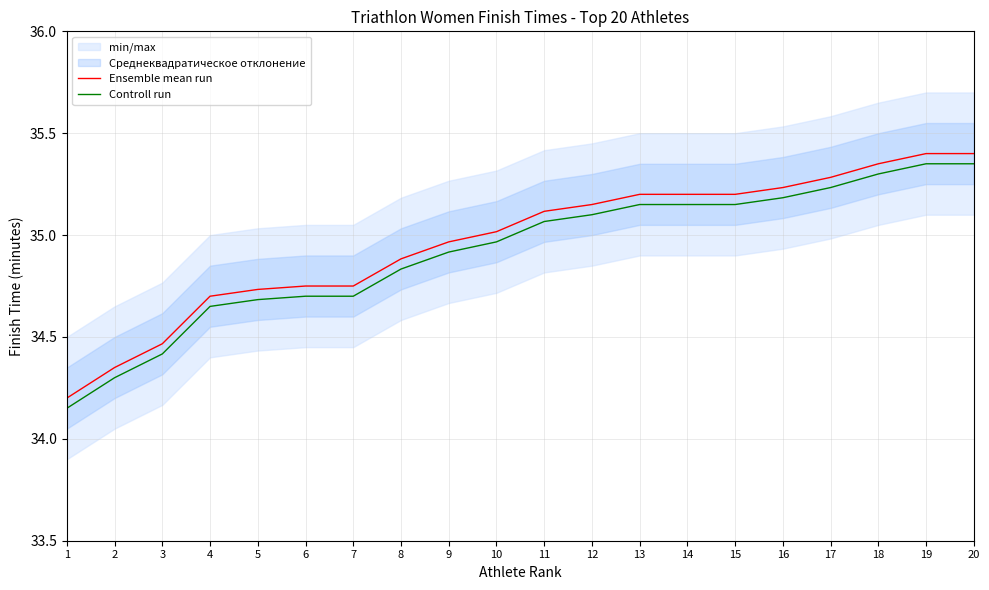

Reading left to right, list all the values displayed in this chart.

Ensemble mean run: 1=34.2	2=34.4	3=34.5	4=34.7	5=34.7	6=34.8	7=34.8	8=34.9	9=35.0	10=35.0	11=35.1	12=35.1	13=35.2	14=35.2	15=35.2	16=35.2	17=35.3	18=35.4	19=35.4	20=35.4
Controll run: 1=34.2	2=34.3	3=34.4	4=34.7	5=34.7	6=34.7	7=34.7	8=34.8	9=34.9	10=35.0	11=35.1	12=35.1	13=35.2	14=35.2	15=35.2	16=35.2	17=35.2	18=35.3	19=35.4	20=35.4